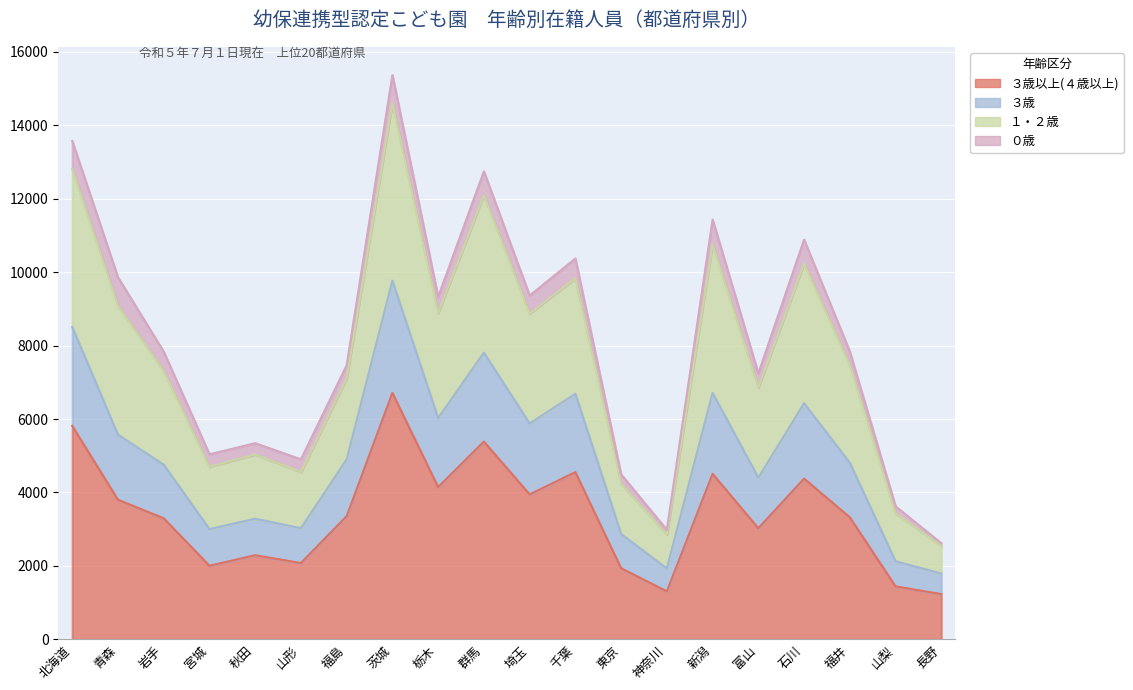

Read the ３歳以上(４歳以上) value at 神奈川.

1309